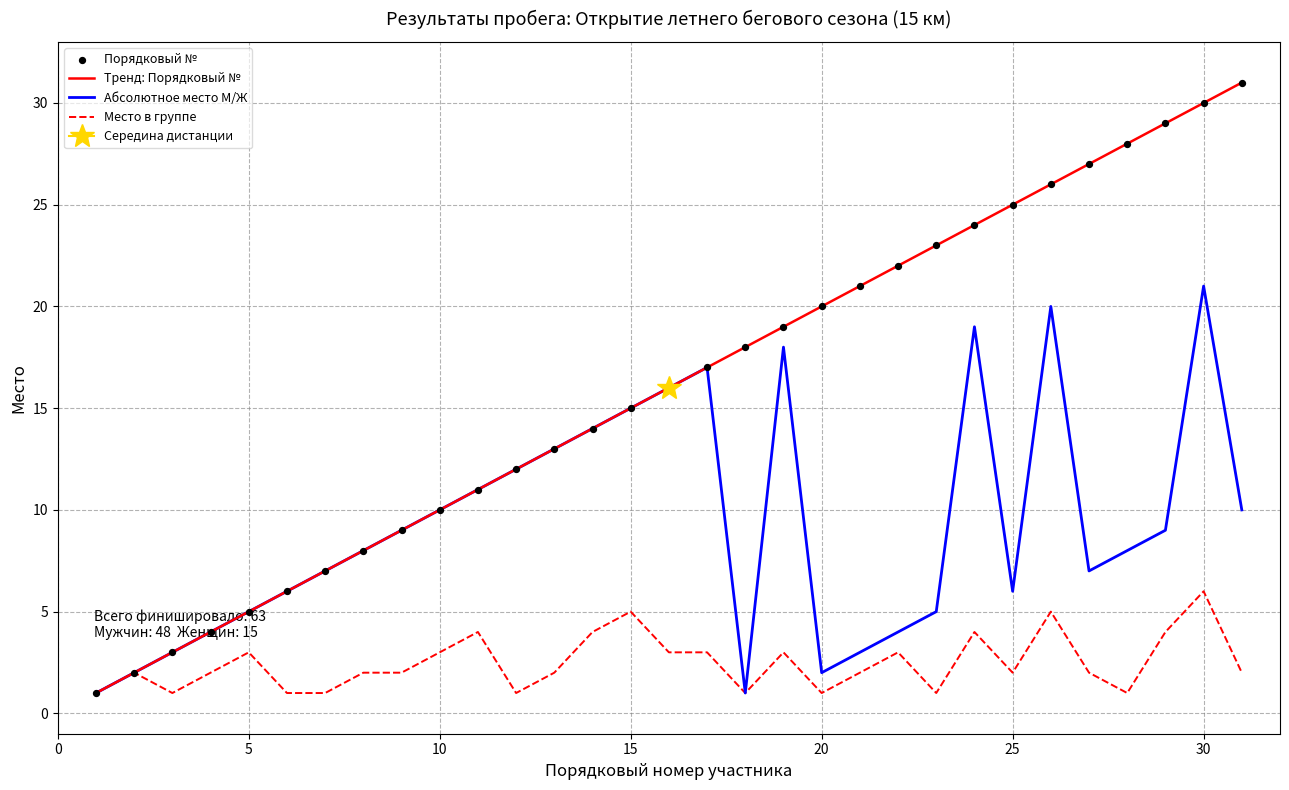

What is the maximum value for Абсолютное место М/Ж?

21